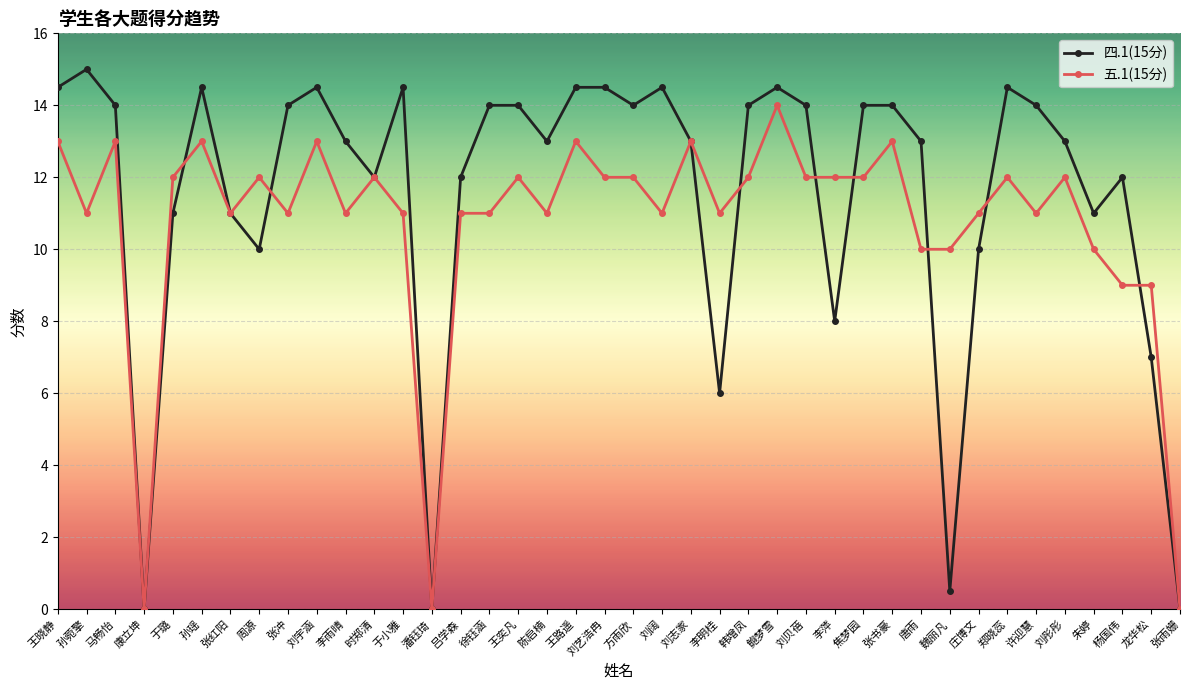

What is the average value of the 五.1(15分) series?

10.7